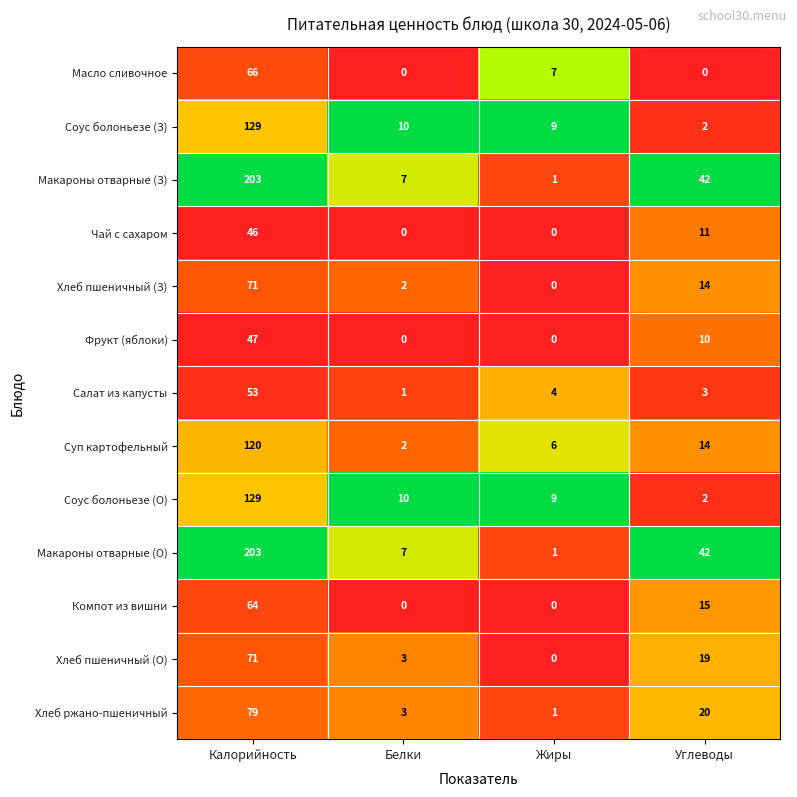

Is it true that Соус болоньезе (З) equals 3 at Жиры?

False